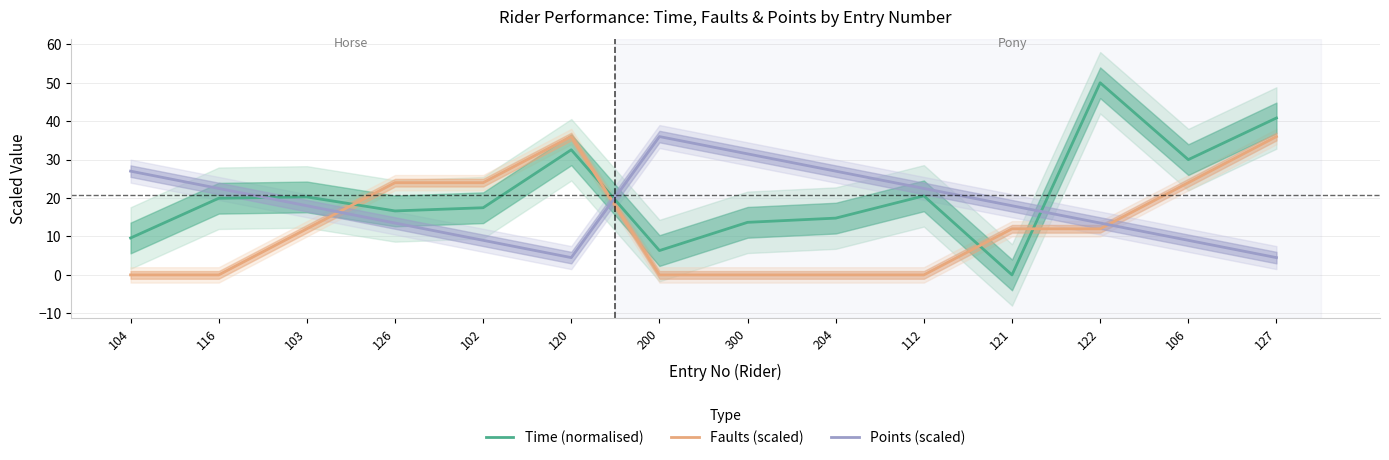

At how many categories does at least one series exceed 39?

2